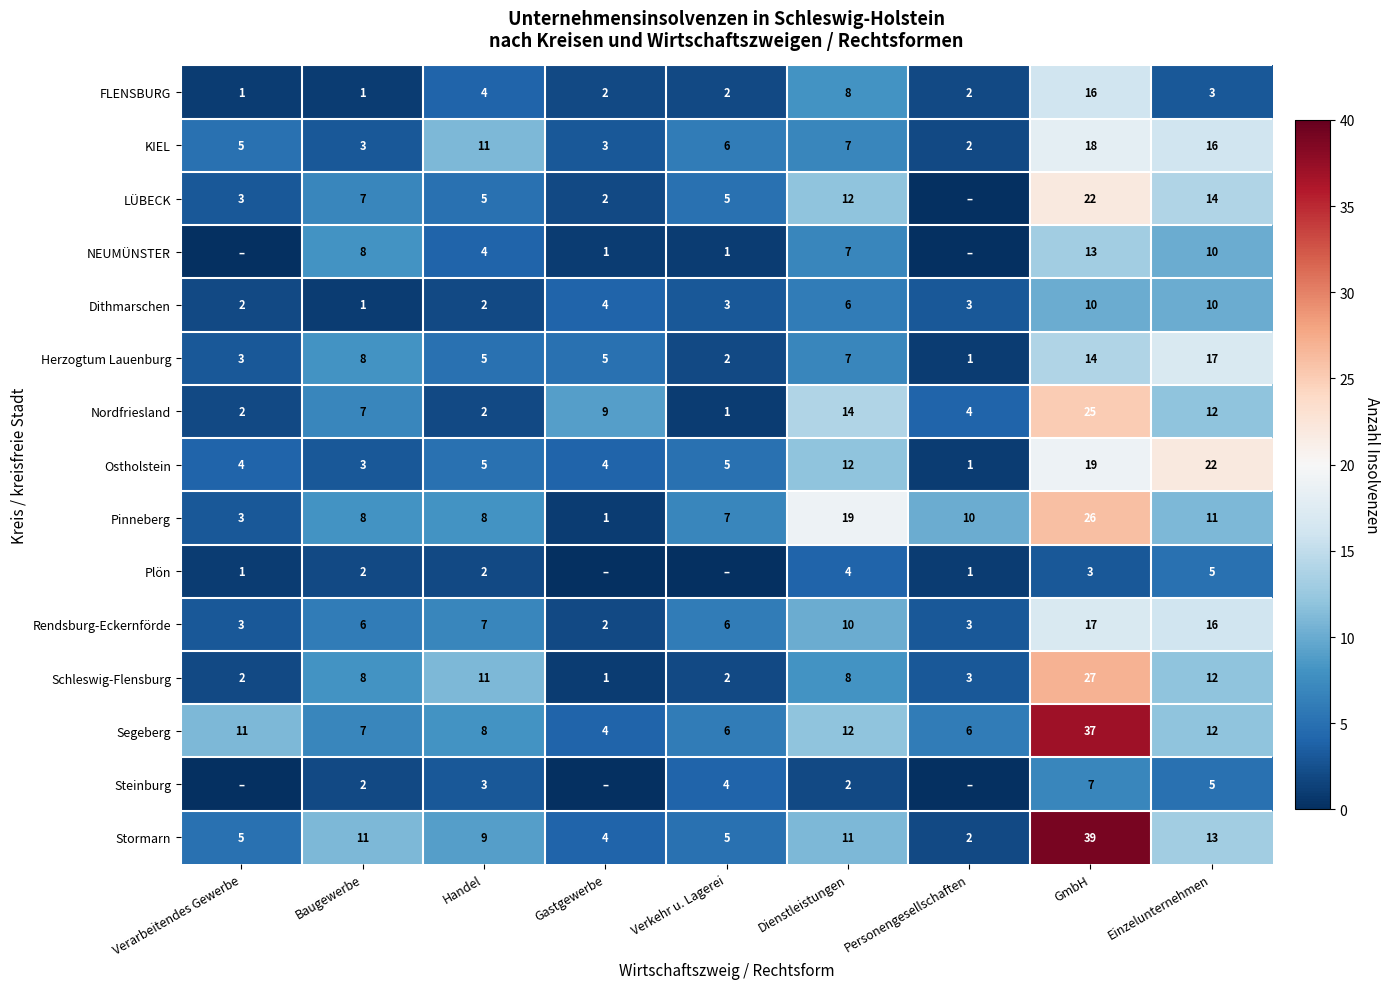

True or false: Steinburg has a value of 2 at Dienstleistungen.

True